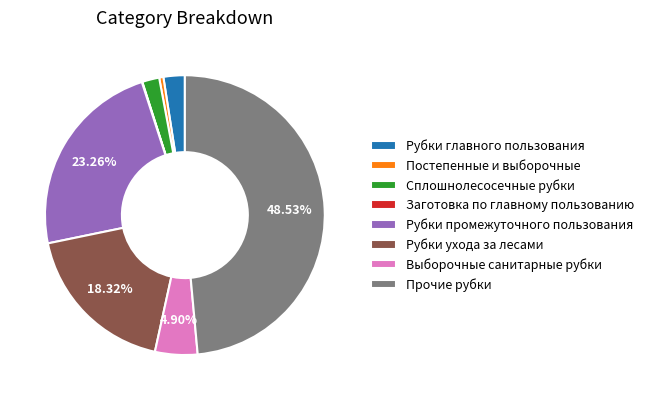

What is the largest slice in the pie chart?

Прочие рубки